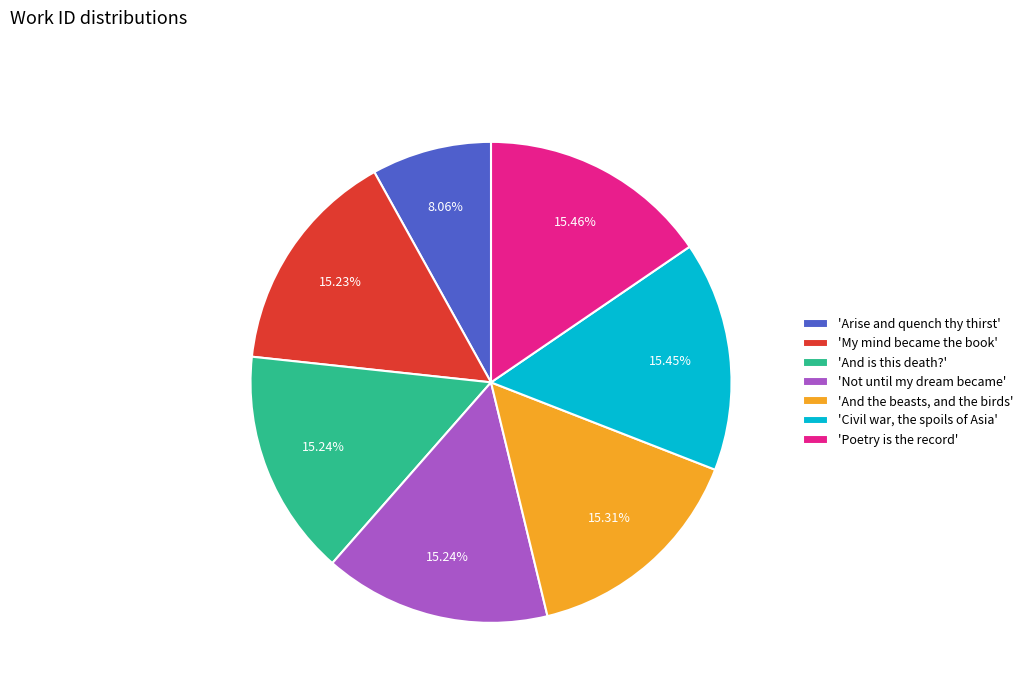

What is the smallest slice in the pie chart?

'Arise and quench thy thirst'